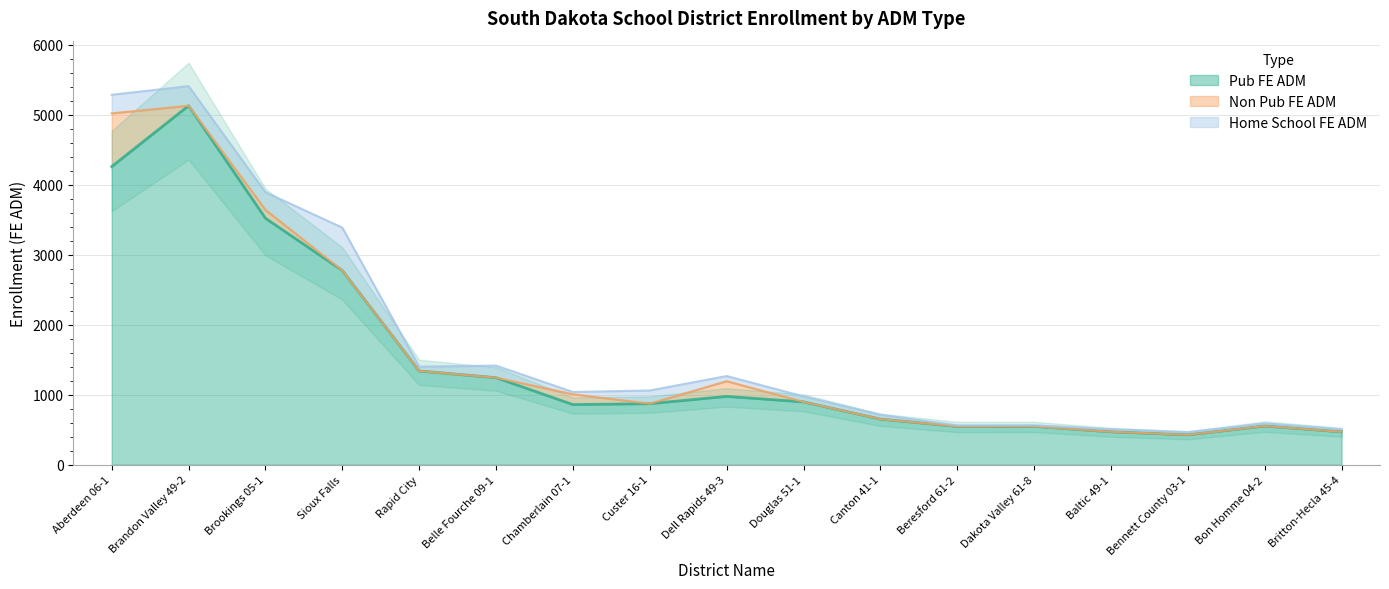

What is the difference between the highest and lowest values at Brookings 05-1?

3403.0